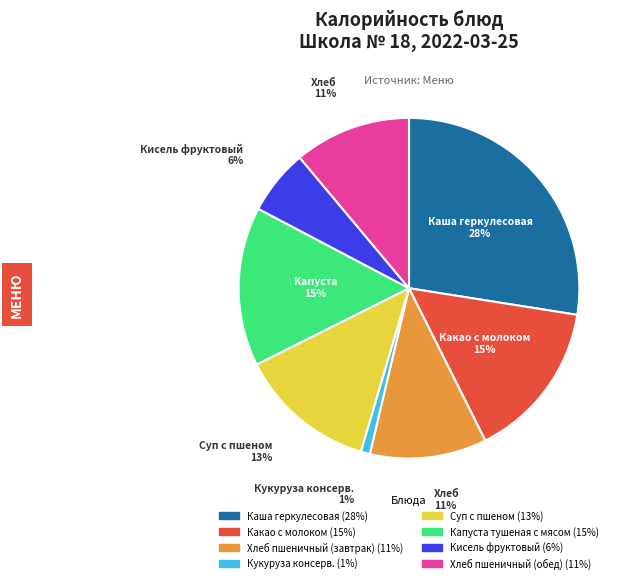

Does any single category account for the majority?

No